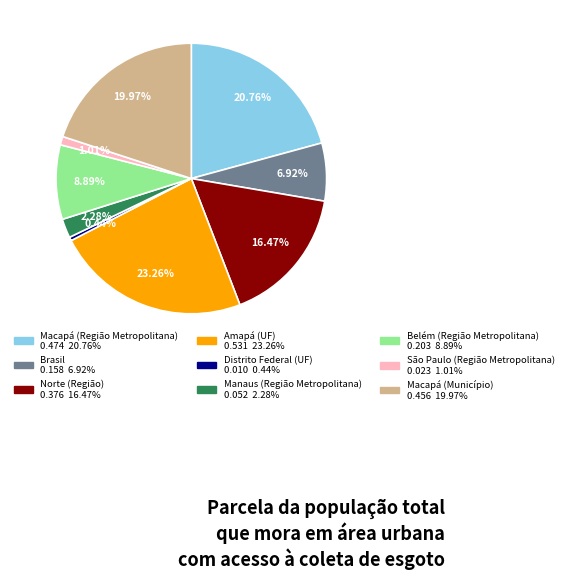

To the nearest percent, what is the average slice percentage?

11%